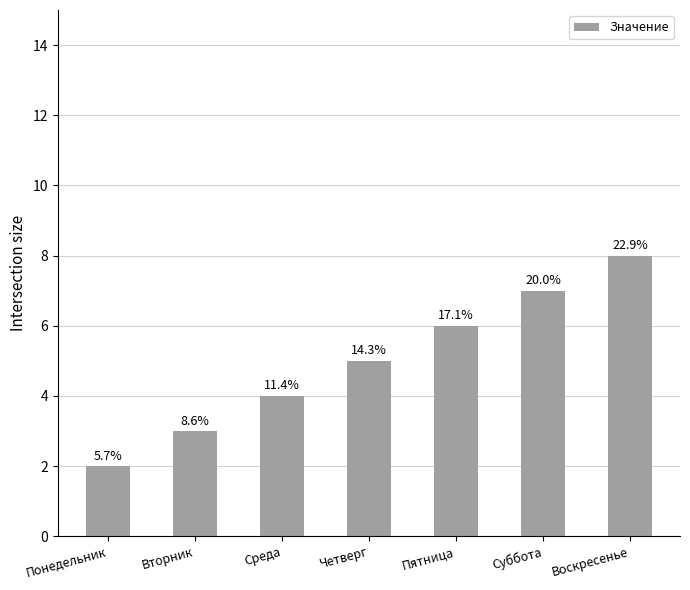

What is the minimum value shown in the chart?

2